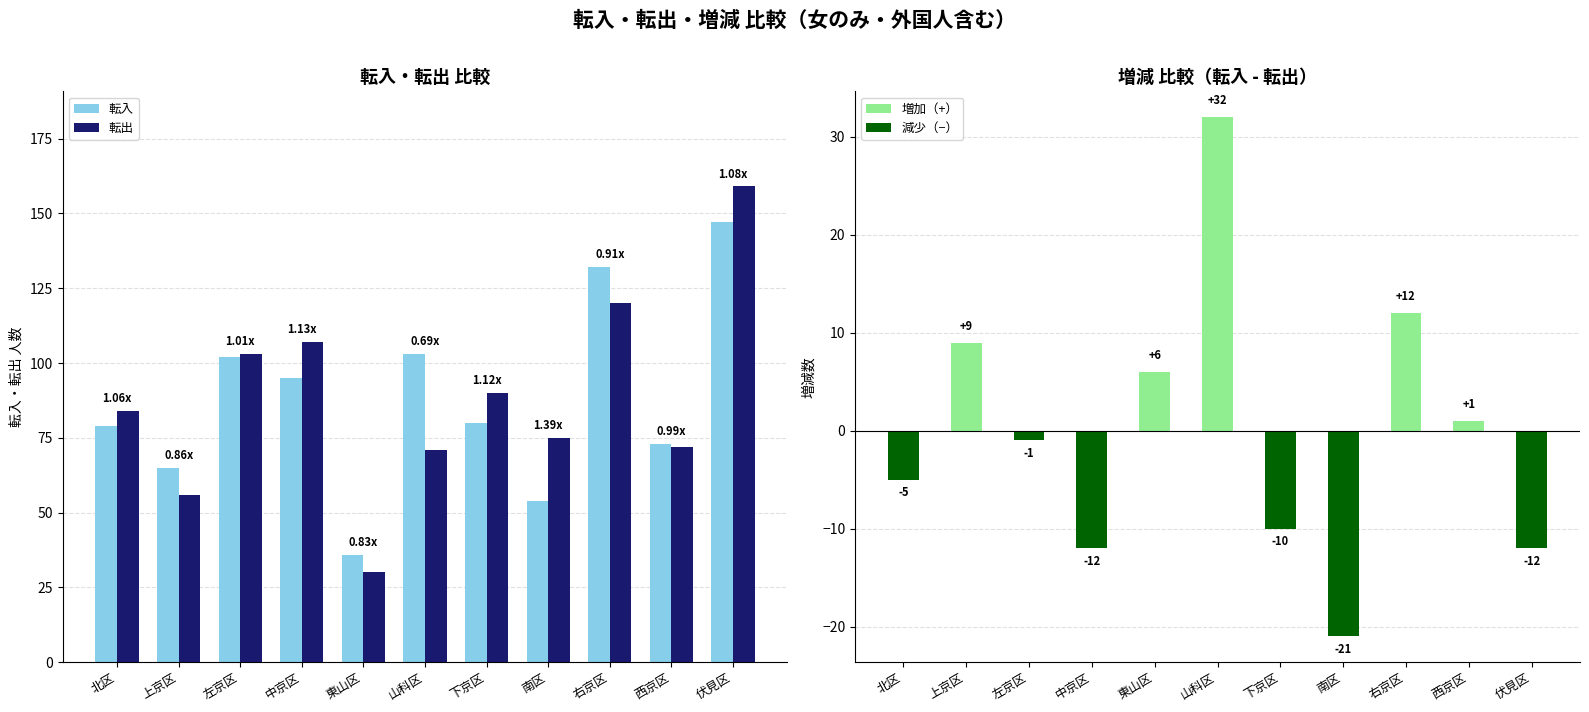

What is the smallest value displayed?

-21